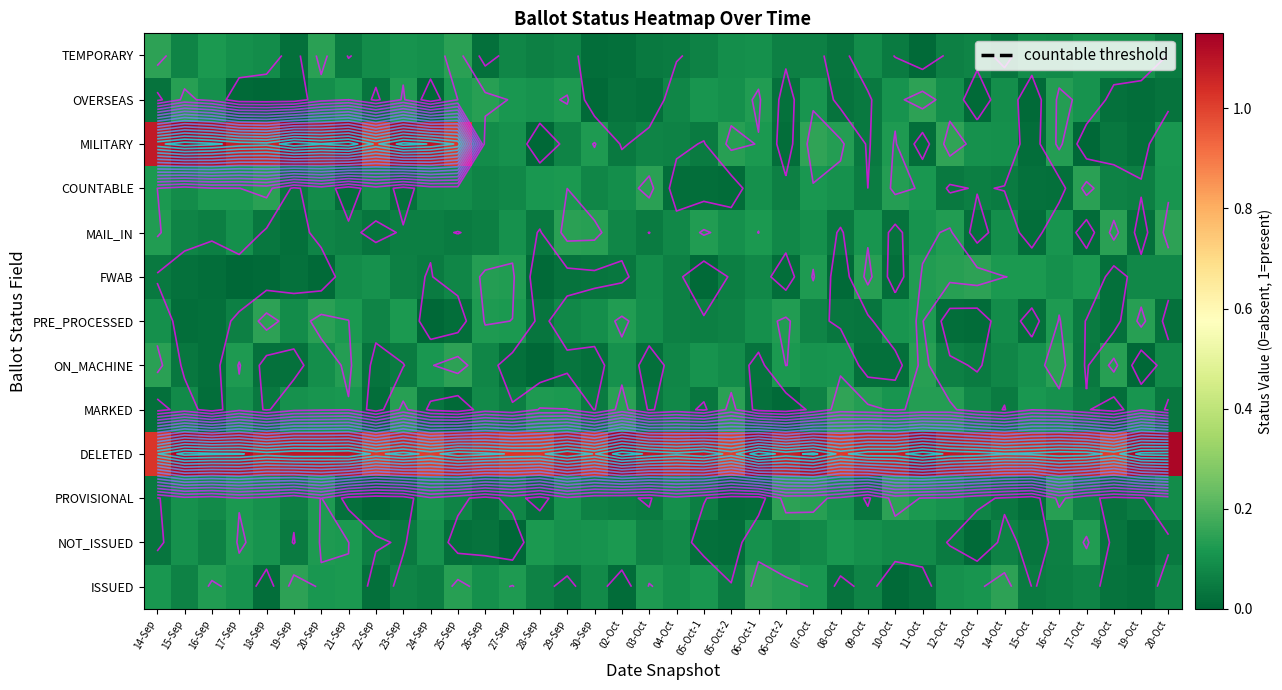

Read the MAIL_IN value at 18-Oct.

0.1